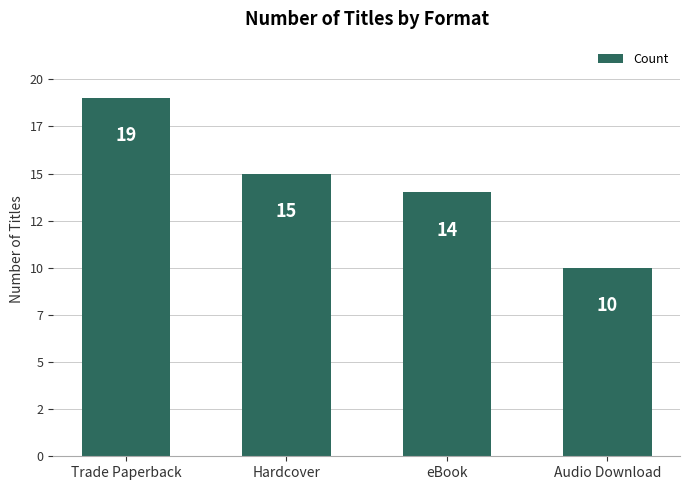

How many values are between 14 and 19?

3